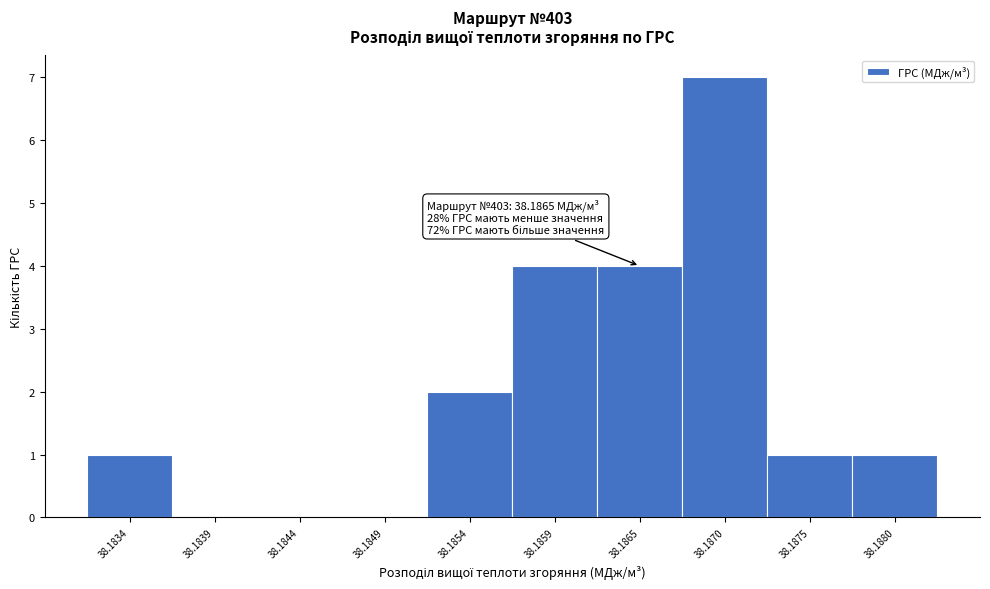

Reading left to right, extract all data points from this chart.

38.1834=1	38.1839=0	38.1844=0	38.1849=0	38.1854=2	38.1859=4	38.1865=4	38.1870=7	38.1875=1	38.1880=1